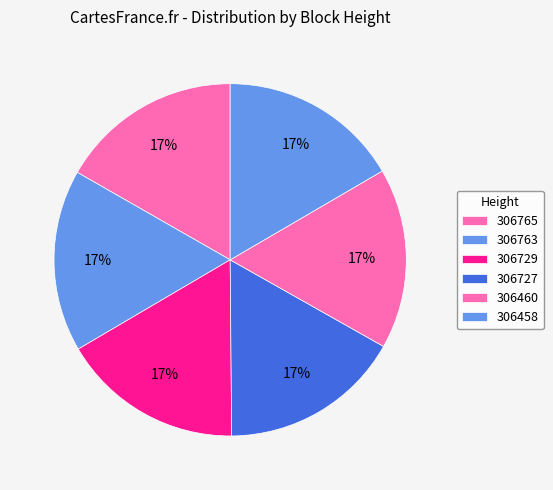

Is the sum of 306727 and 306765 greater than half?

No